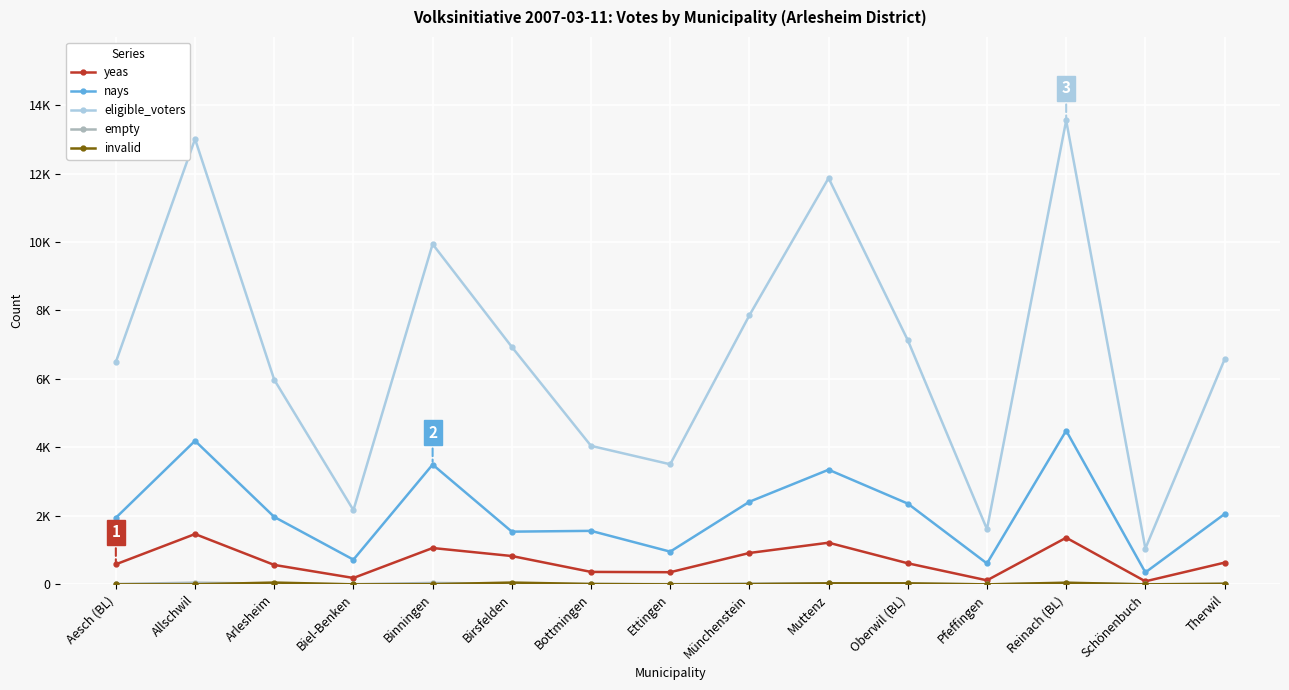

Which series has the largest range (max minus min)?

eligible_voters